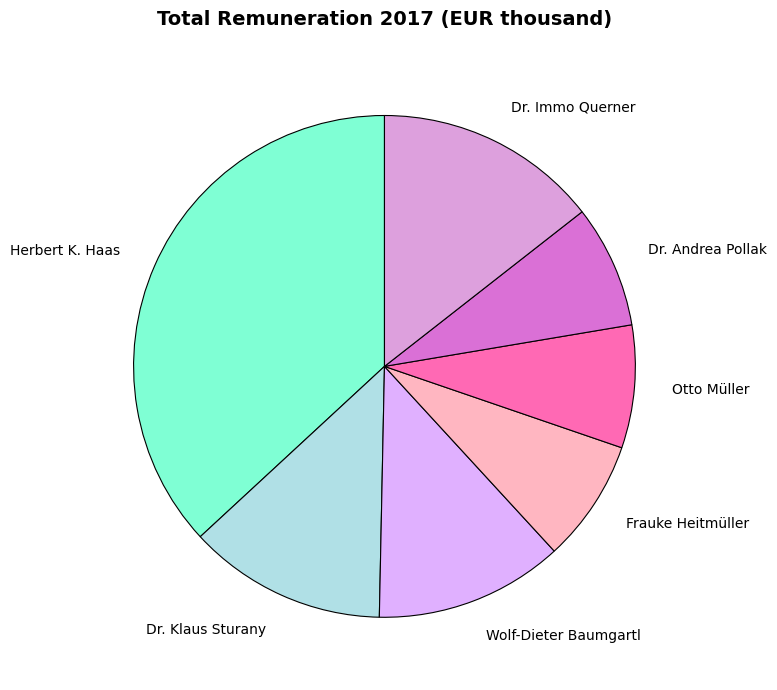

Is Wolf-Dieter Baumgartl the majority of the pie?

No